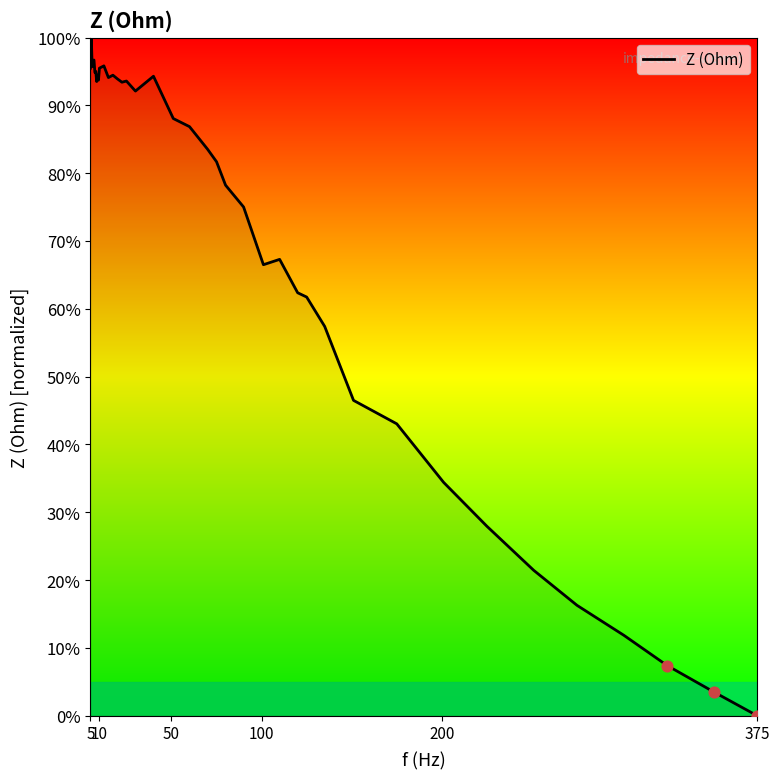

What is the difference between the maximum and minimum values?

100.0